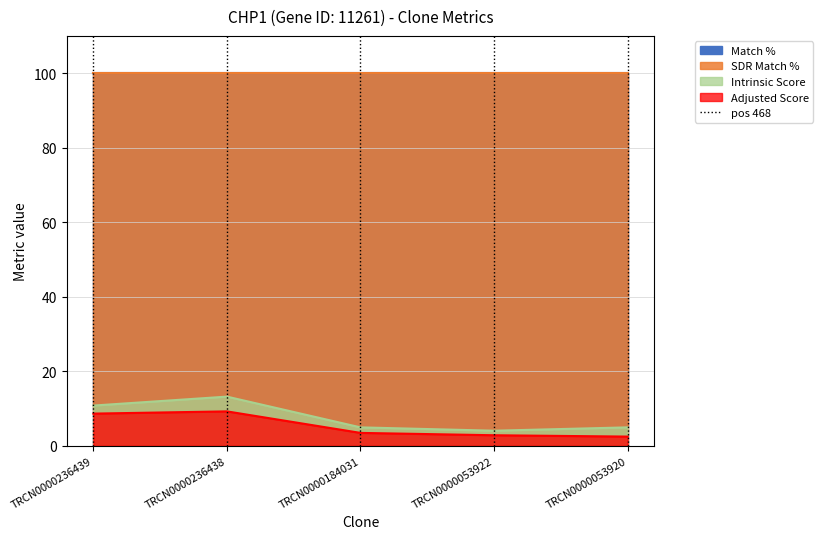

What is the maximum value for Intrinsic Score?

13.2